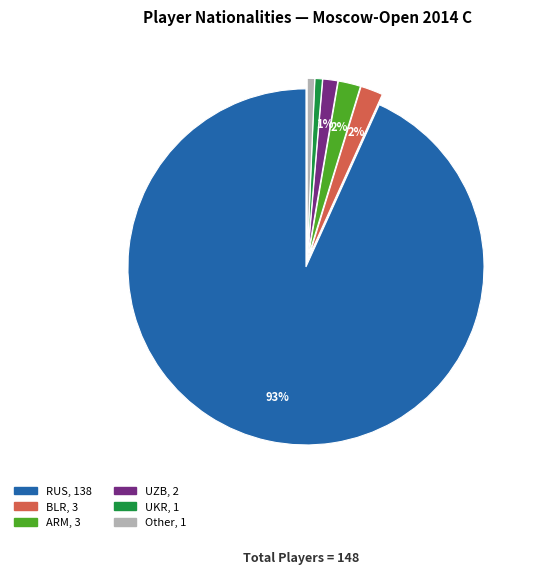

How many slices are in this pie chart?

6